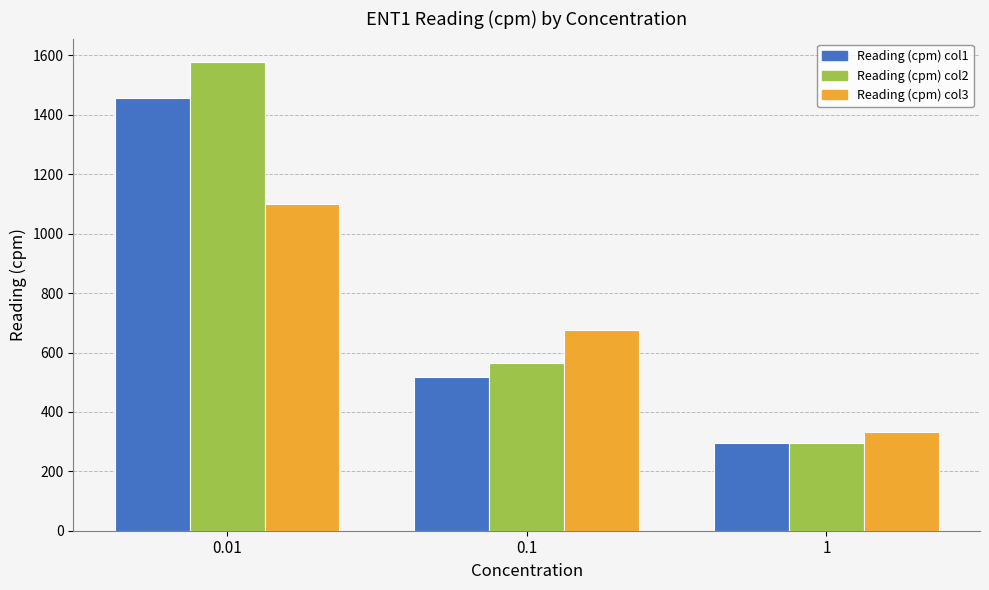

What is the average value of the Reading (cpm) col2 series?

814